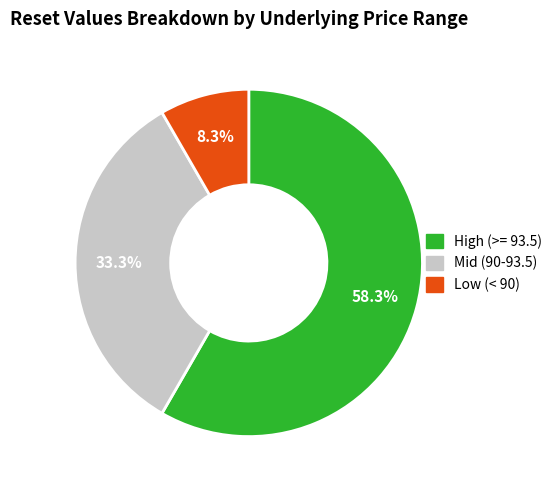

Is there a majority slice in this chart?

Yes